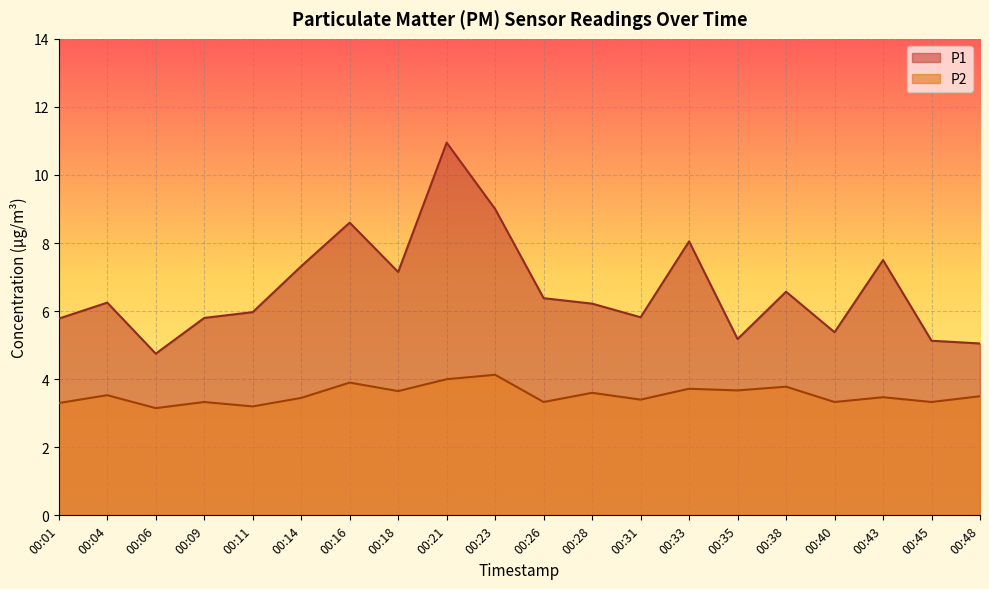

Which series has the largest total across all categories?

P1